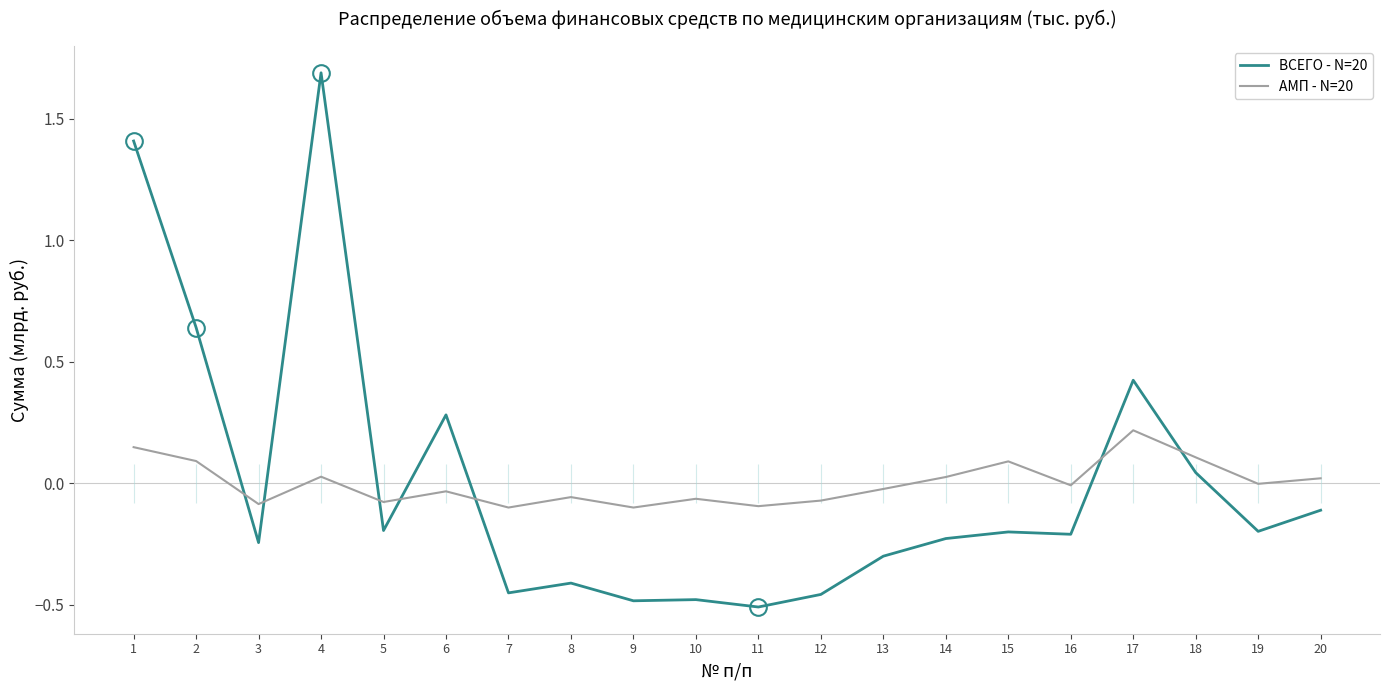

List the series in order of their overall mean, lowest first.

АМП - N=20, ВСЕГО - N=20